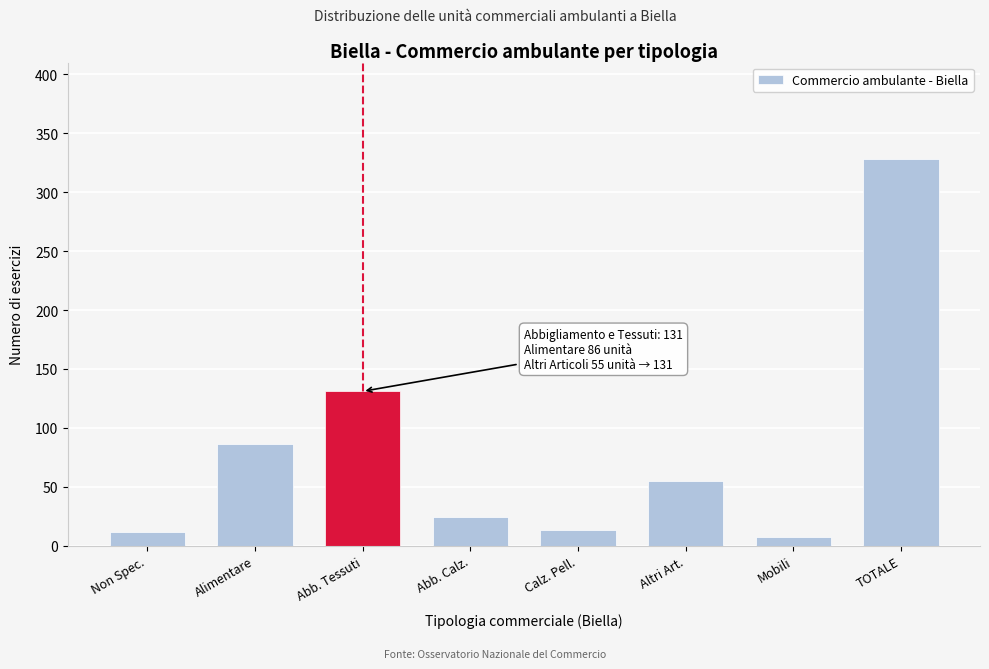

Where is the data nearest to the value 167?

Abb. Tessuti